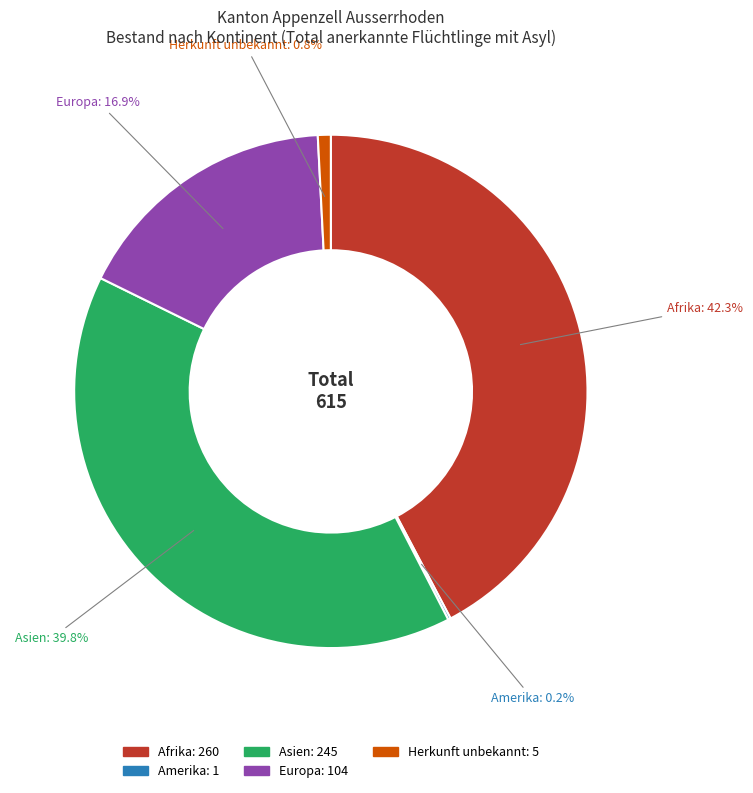

Which category has the biggest portion of the pie?

Afrika